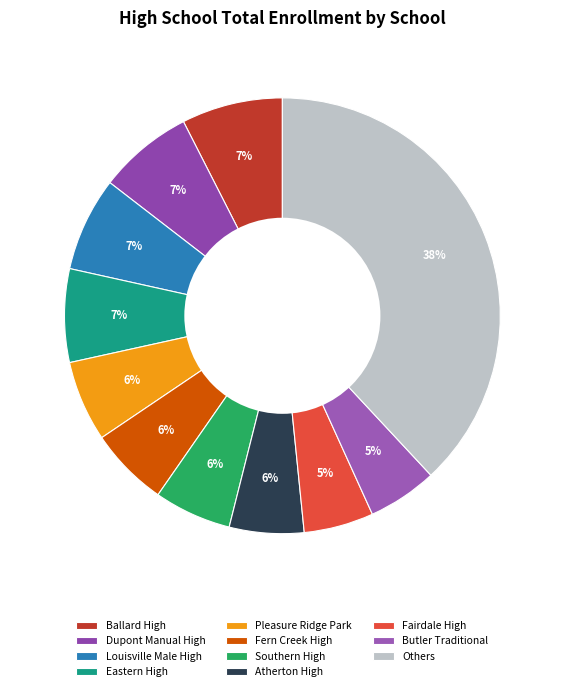

Is there a majority slice in this chart?

No